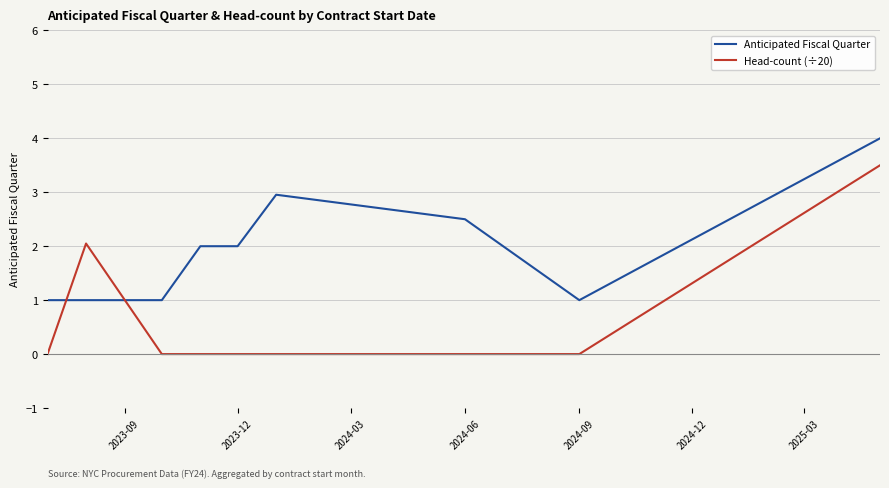

What is the maximum value for Head-count (÷20)?

3.5